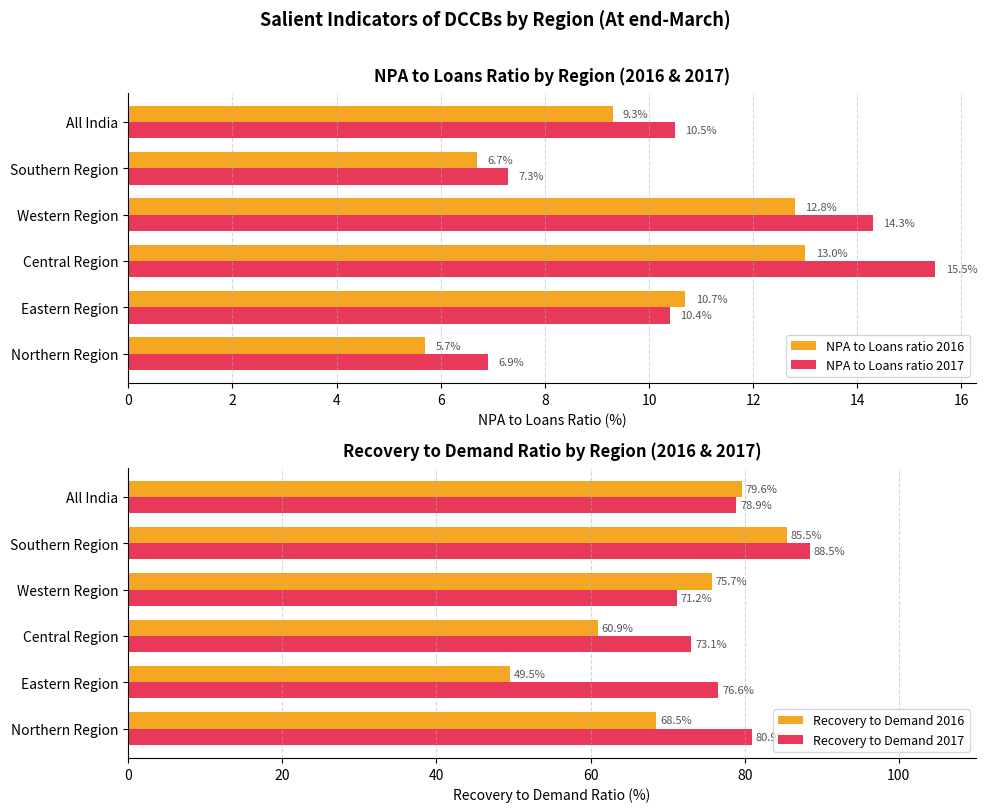

What are all the series names shown in the legend?

NPA to Loans ratio 2016, NPA to Loans ratio 2017, Recovery to Demand 2016, Recovery to Demand 2017